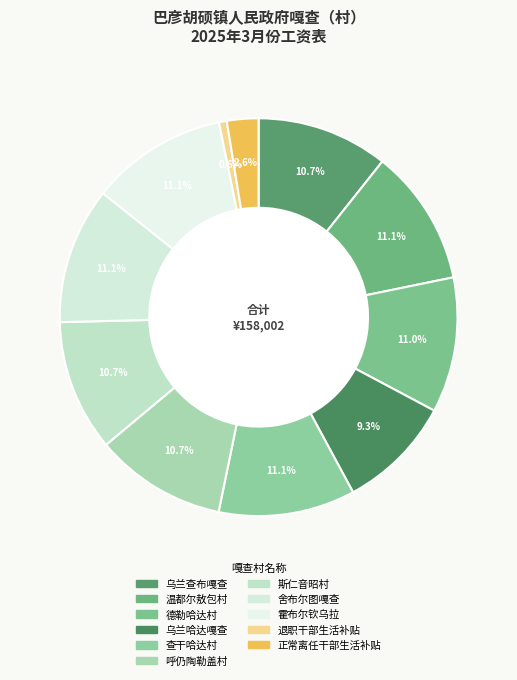

Rank the categories by value from highest to lowest.

温都尔敖包村, 查干哈达村, 舍布尔图嘎查, 霍布尔钦乌拉, 德勒哈达村, 乌兰查布嘎查, 呼仍陶勒盖村, 斯仁音昭村, 乌兰哈达嘎查, 正常离任干部生活补贴, 退职干部生活补贴